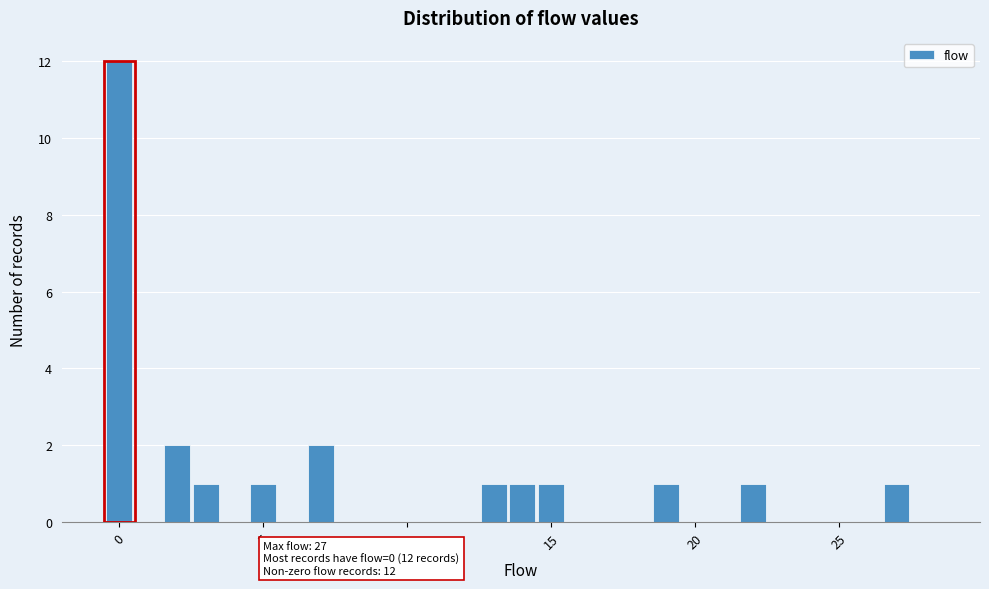

Around what value on the x-axis is the tallest bar? Give the approximate position of its centre, as read against the axis.

0.0